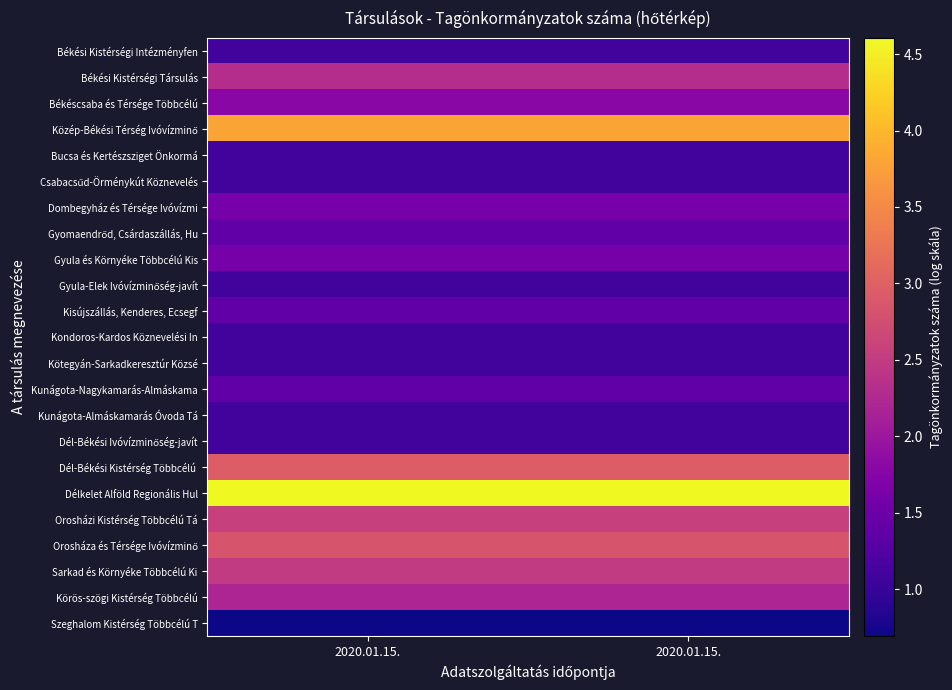

How many data points does each series have?

2